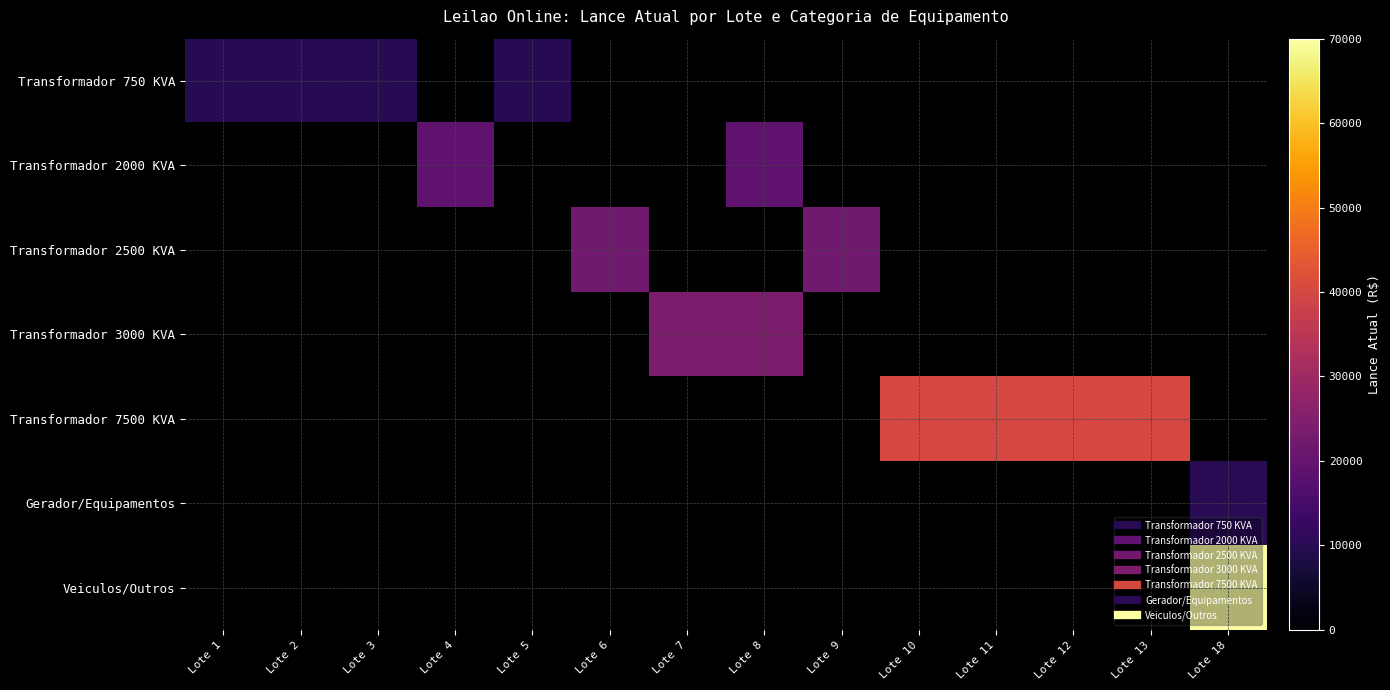

Which category has the highest value across all series?

Lote 18